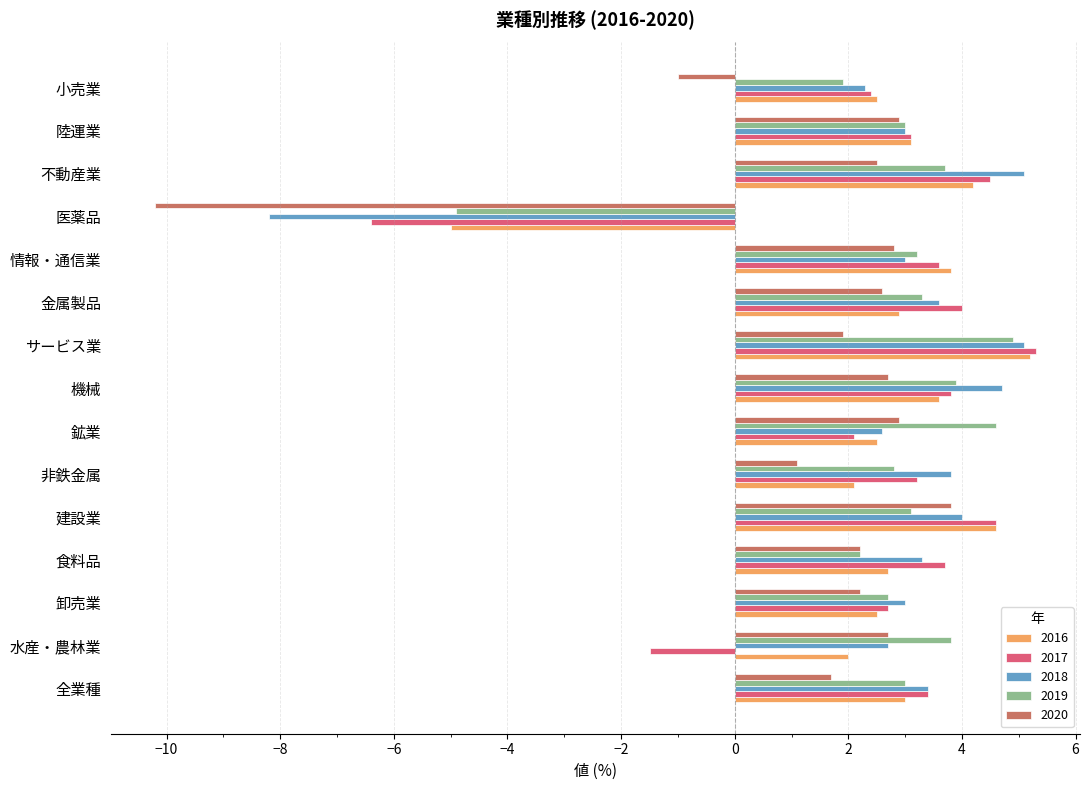

Which category has the highest value in the 2017 series?

サービス業